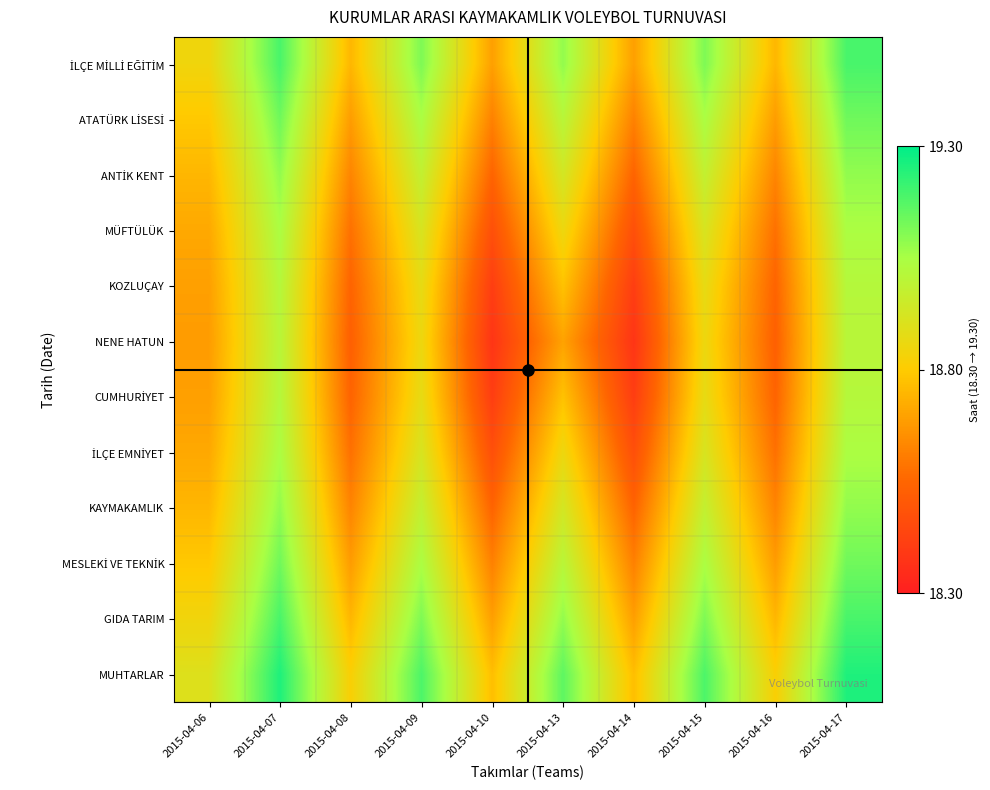

Rank the series at 2015-04-10 from lowest to highest value.

NENE HATUN, CUMHURİYET, KOZLUÇAY, İLÇE EMNİYET, MÜFTÜLÜK, KAYMAKAMLIK, ANTİK KENT, MESLEKİ VE TEKNİK, ATATÜRK LİSESİ, GIDA TARIM, İLÇE MİLLİ EĞİTİM, MUHTARLAR